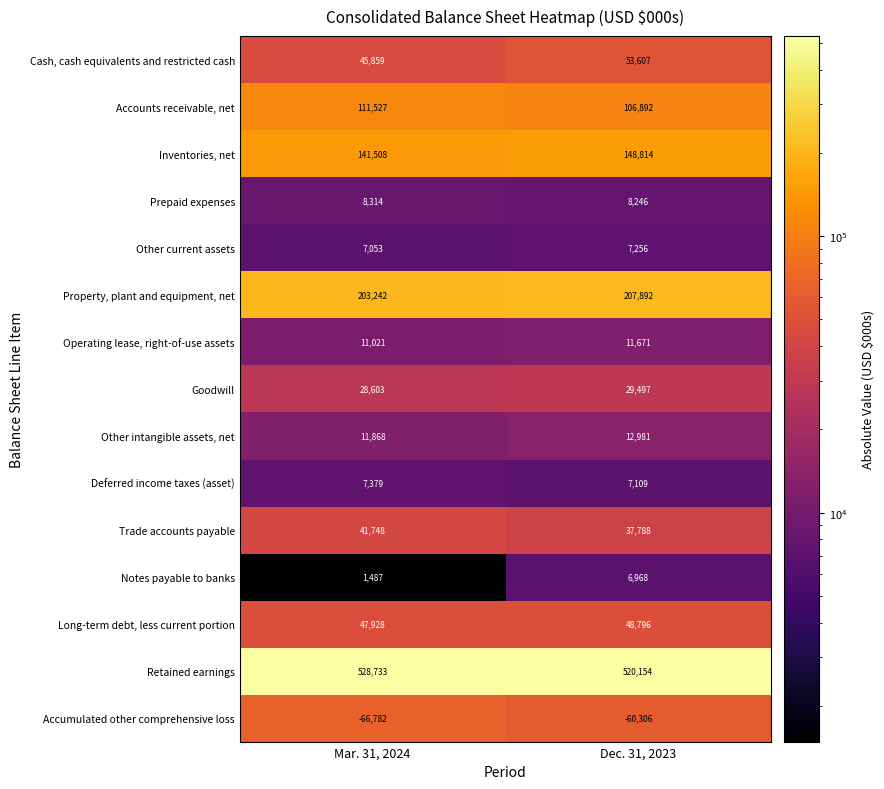

What is the maximum value shown in the chart?

528733